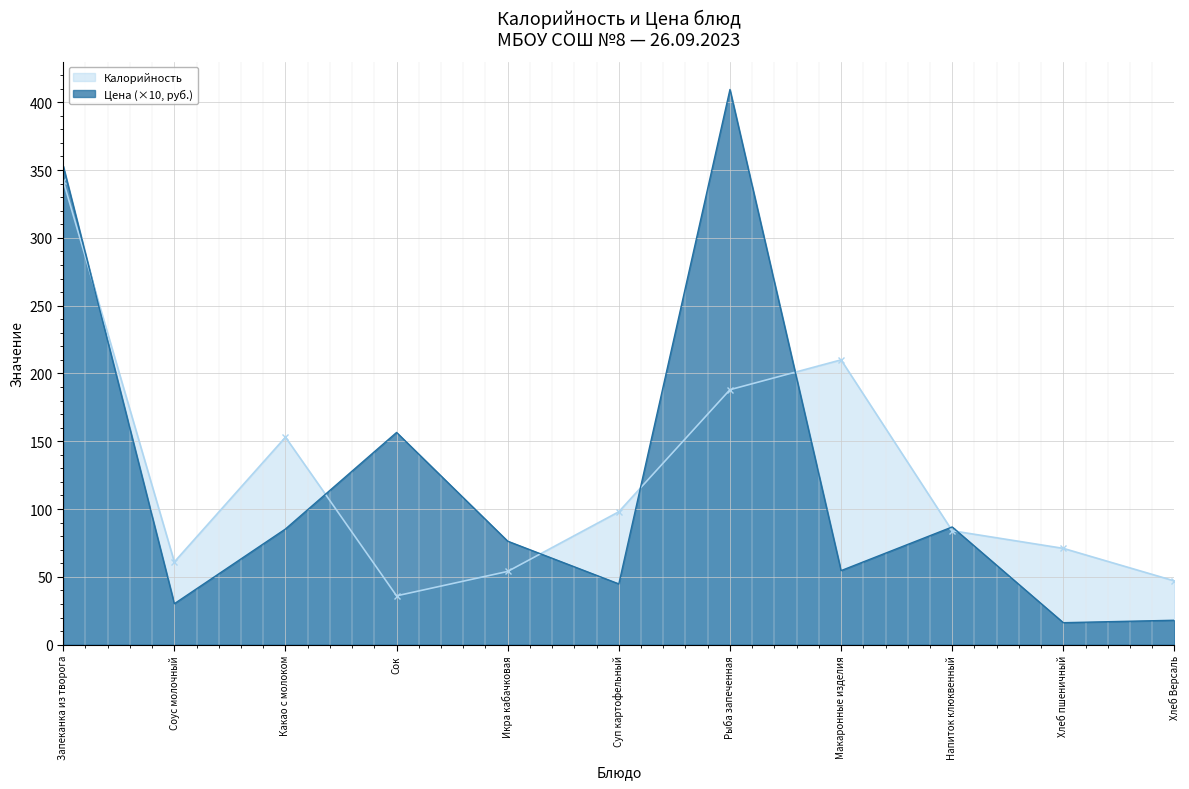

Which category has the lowest value across all series?

Хлеб пшеничный